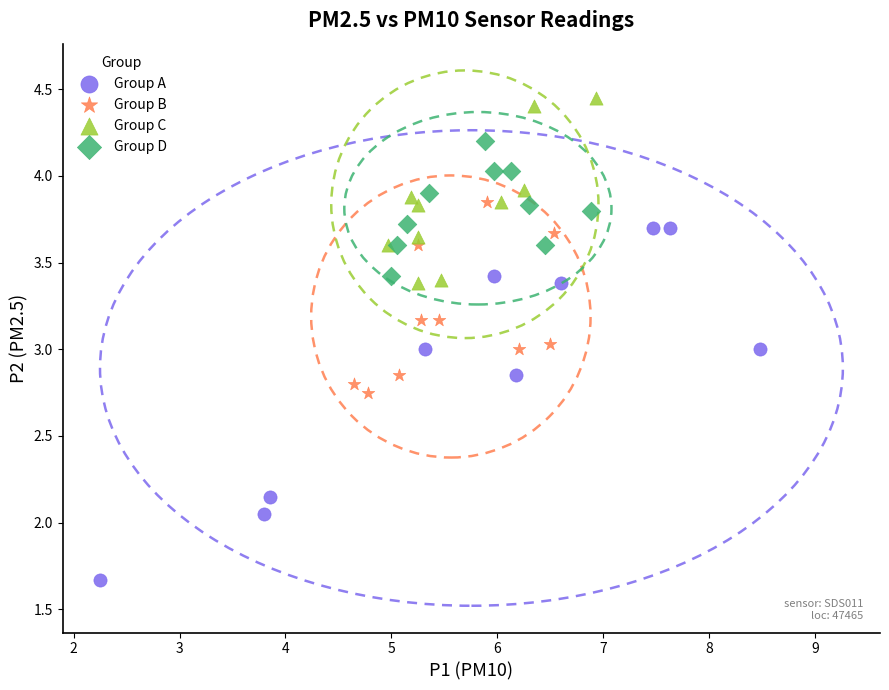

Which series contains the lowest Y value?

Group A